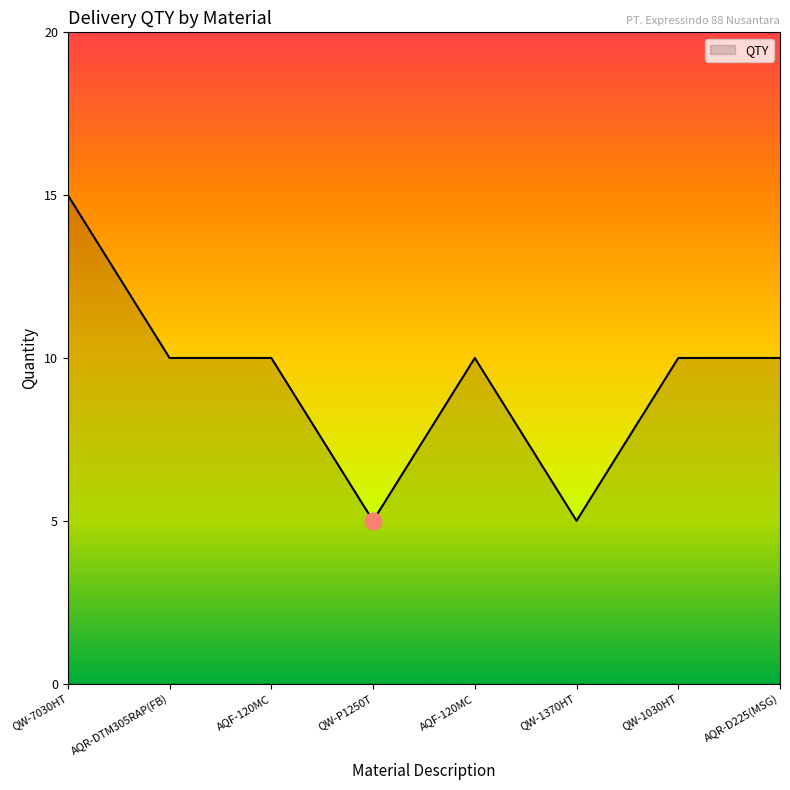

Between QW-7030HT and QW-P1250T, which is larger?

QW-7030HT